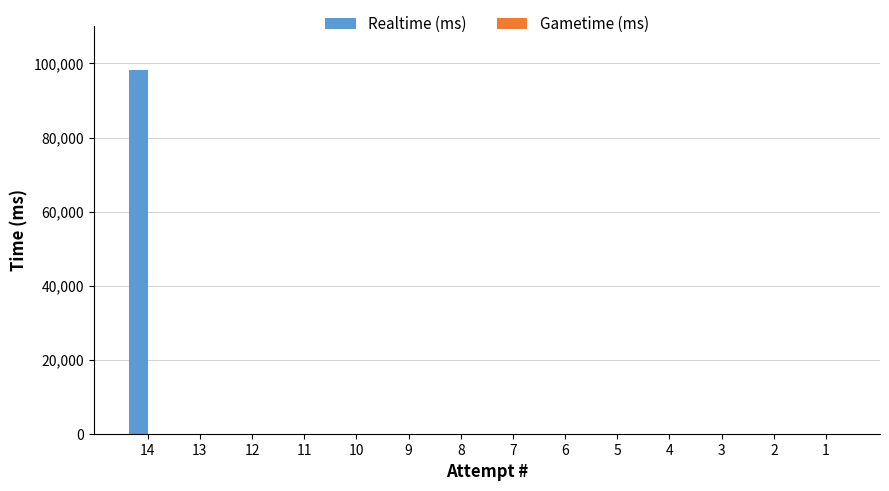

The value at 2 is 0. True or false?

True